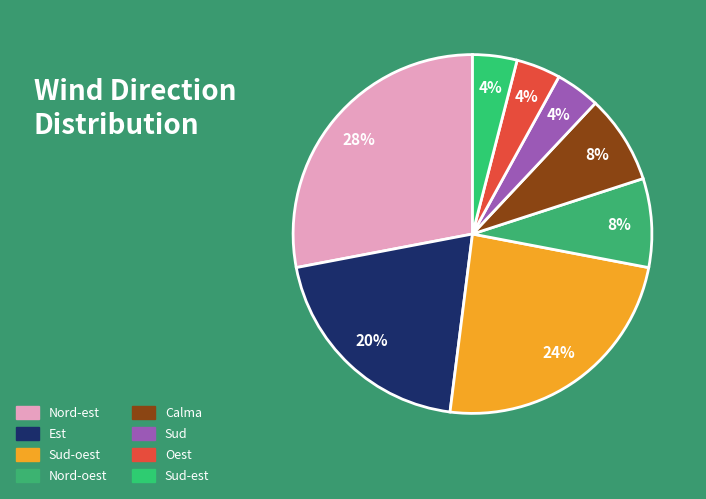

Which slice is the smallest?

Sud